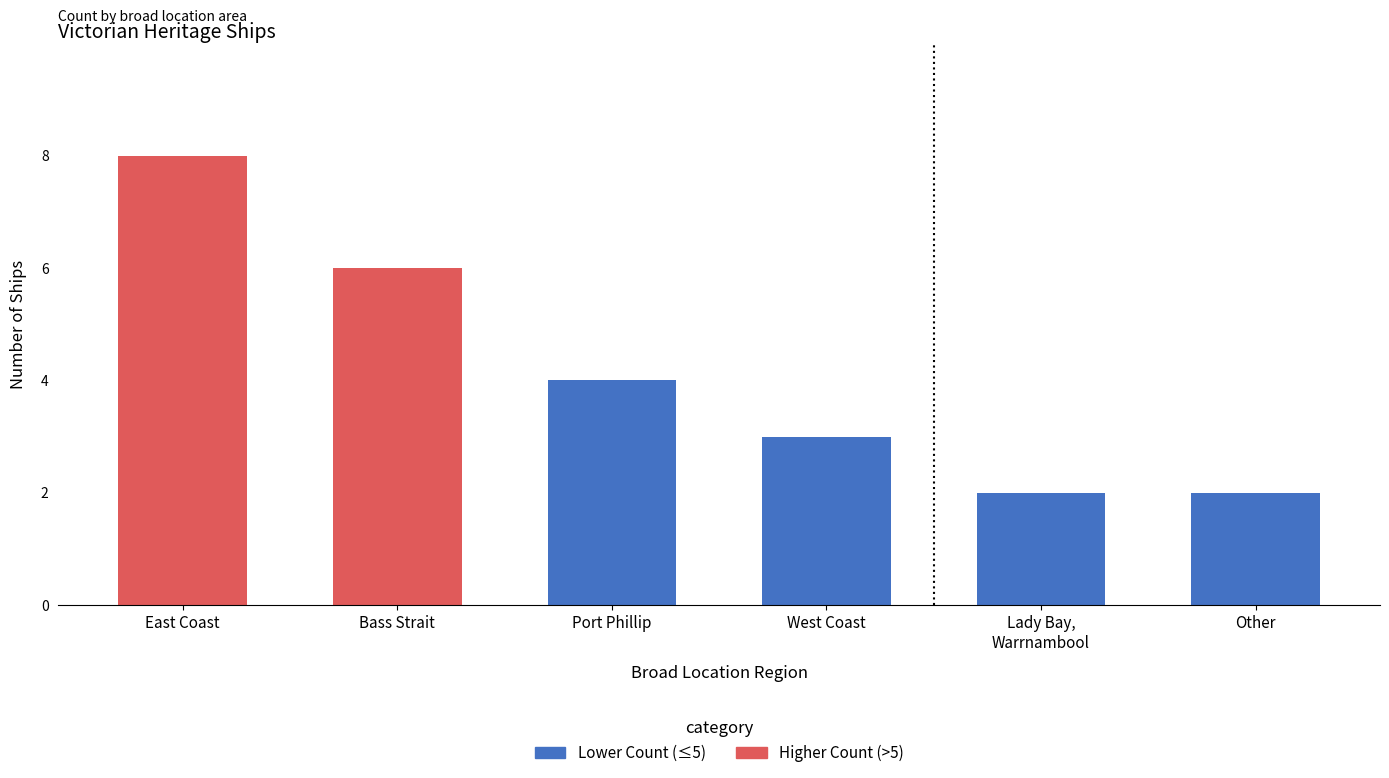

How many bars are there in total?

6